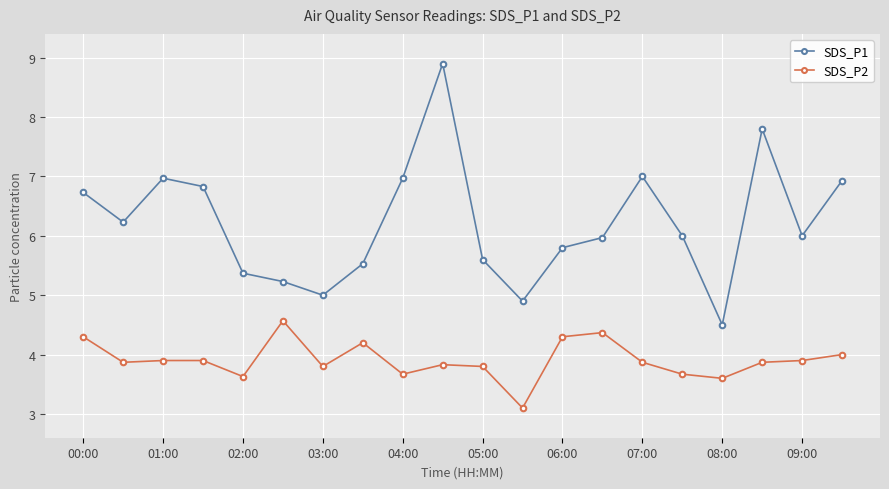

Reading left to right, extract all data points from this chart.

SDS_P1: 6.7	6.2	7.0	6.8	5.4	5.2	5.0	5.5	7.0	8.9	5.6	4.9	5.8	6.0	7.0	6.0	4.5	7.8	6.0	6.9
SDS_P2: 4.3	3.9	3.9	3.9	3.6	4.6	3.8	4.2	3.7	3.8	3.8	3.1	4.3	4.4	3.9	3.7	3.6	3.9	3.9	4.0